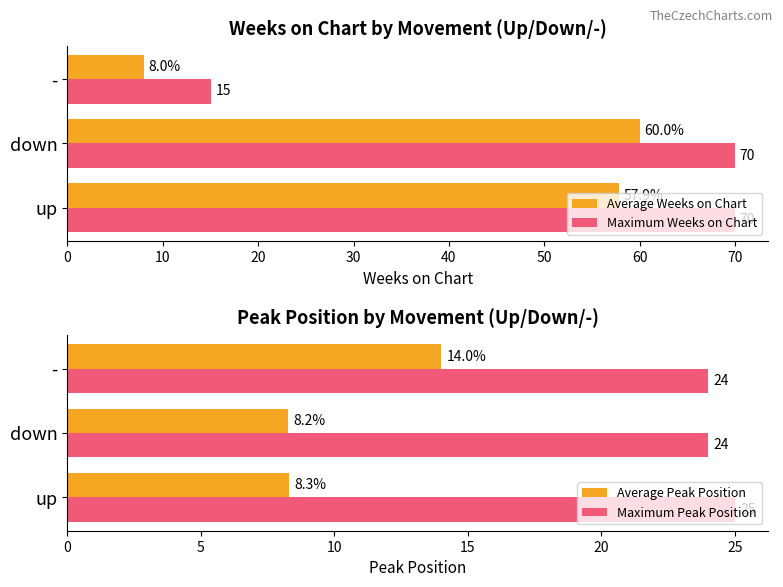

What is the sum of all Maximum Weeks on Chart values?

155.0